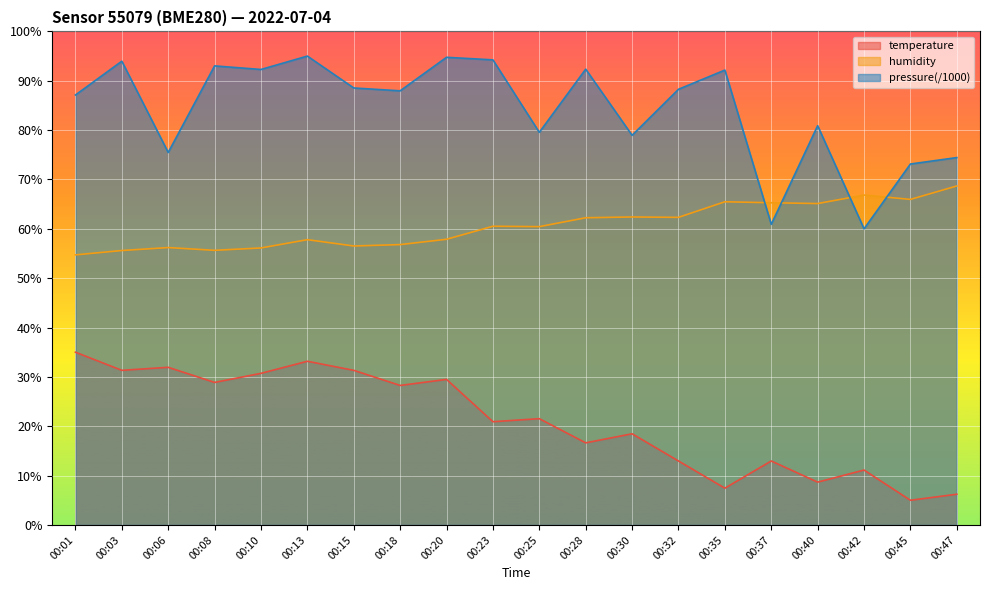

At how many categories does at least one series exceed 59?

20